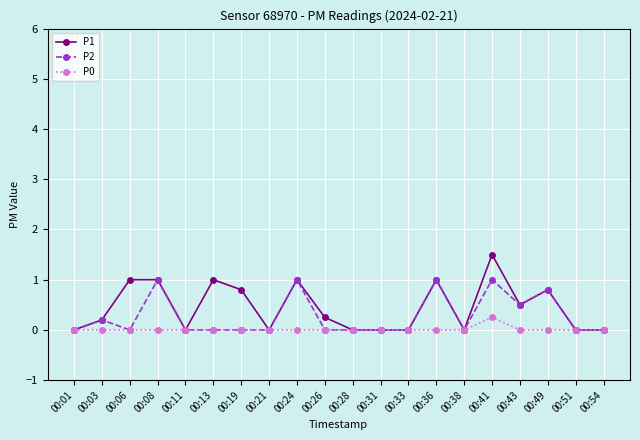

How many lines are shown in the chart?

3